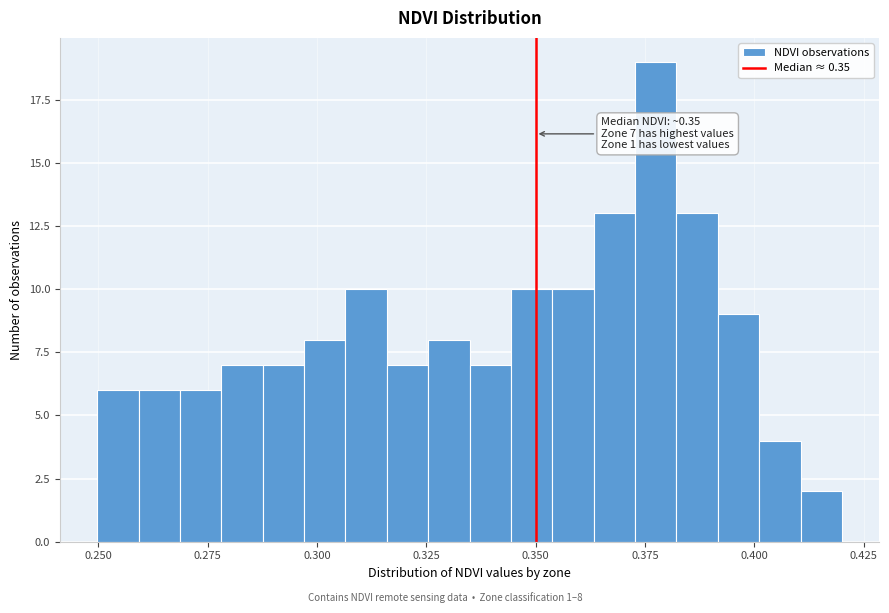

Around what value on the x-axis is the tallest bar? Give the approximate position of its centre, as read against the axis.

0.375